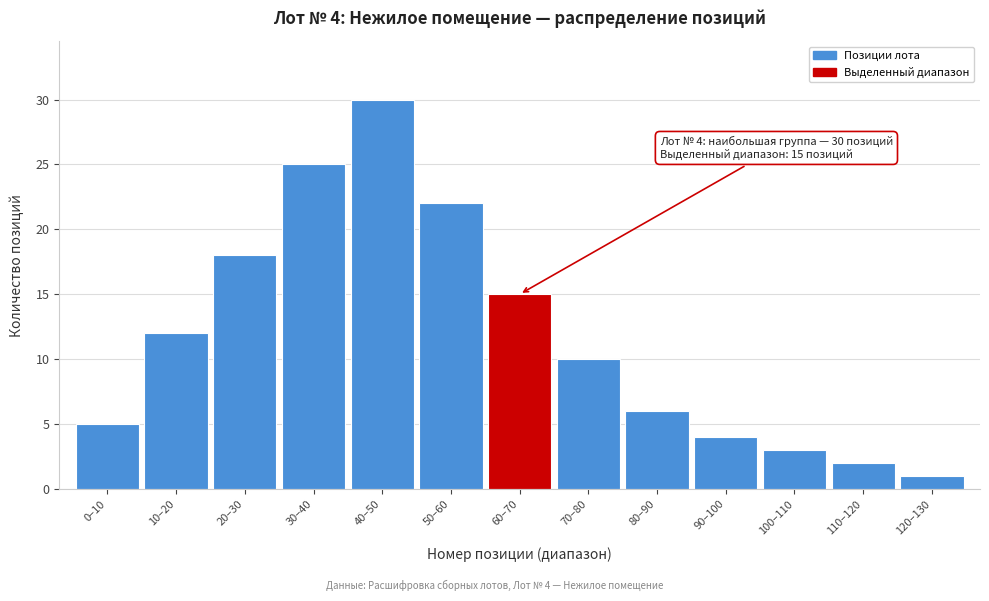

Reading left to right, list all the values displayed in this chart.

5	12	18	25	30	22	15	10	6	4	3	2	1